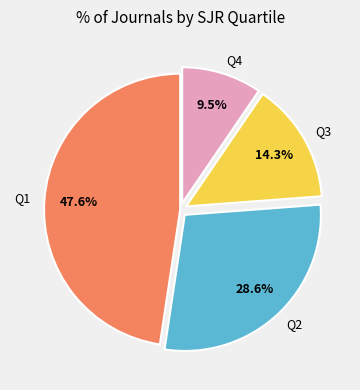

What is the ratio of the value at Q2 to the value at Q1?

0.6